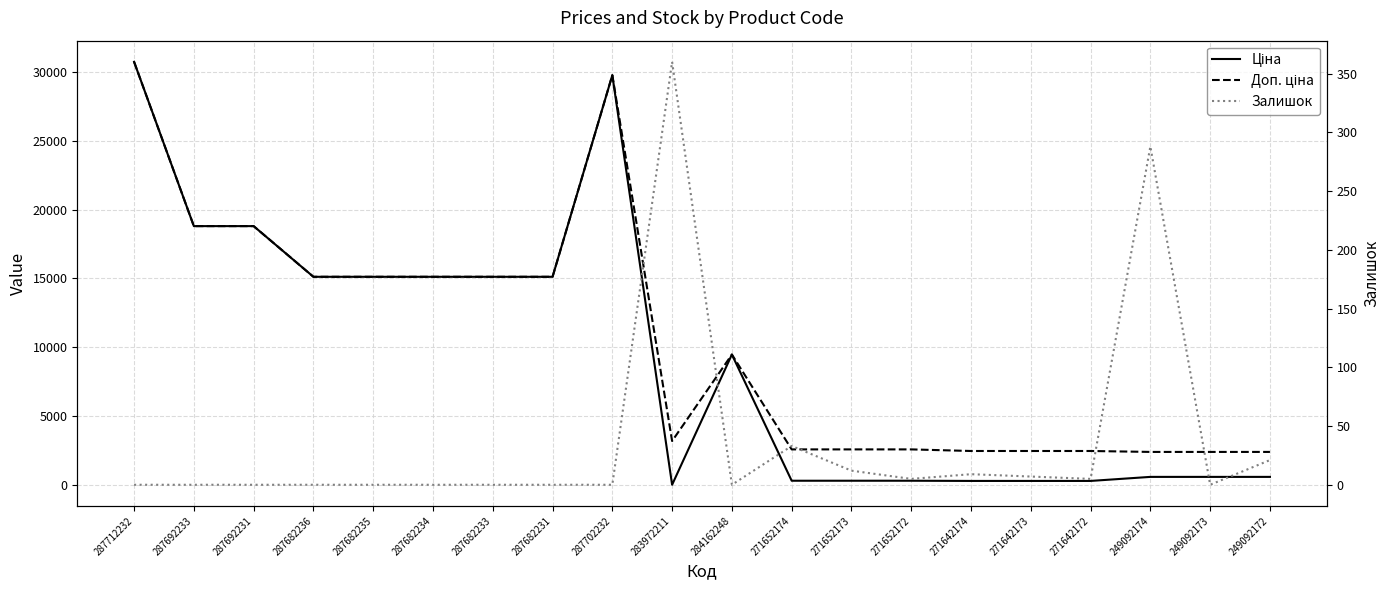

Which series has the widest spread of values?

Ціна